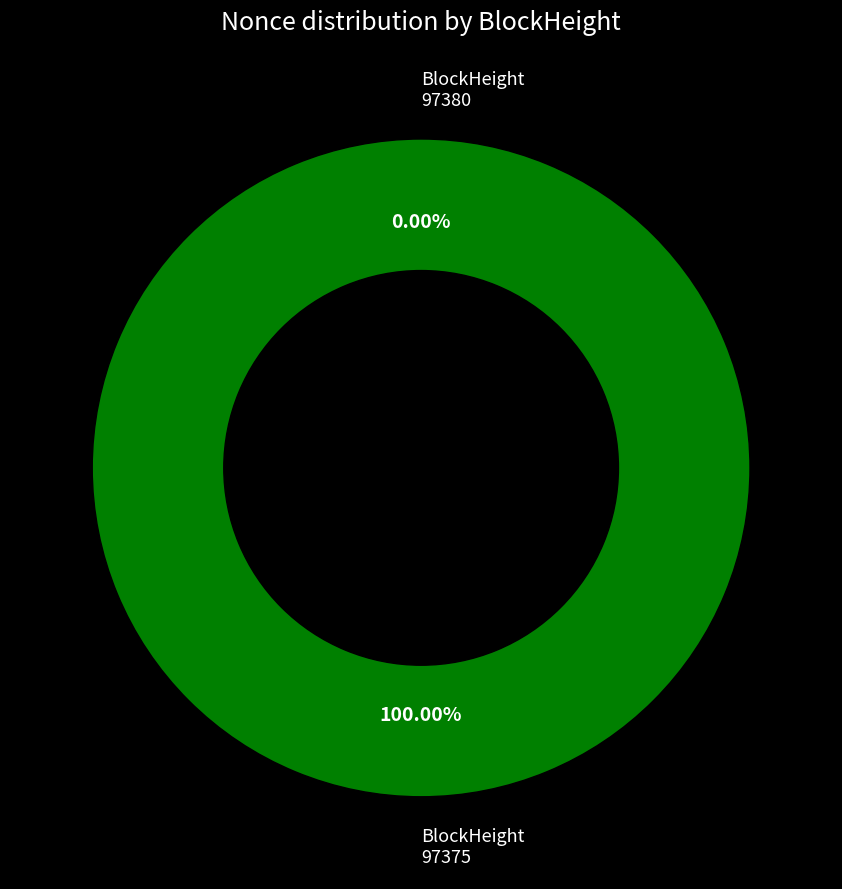

What is the largest slice in the pie chart?

97375